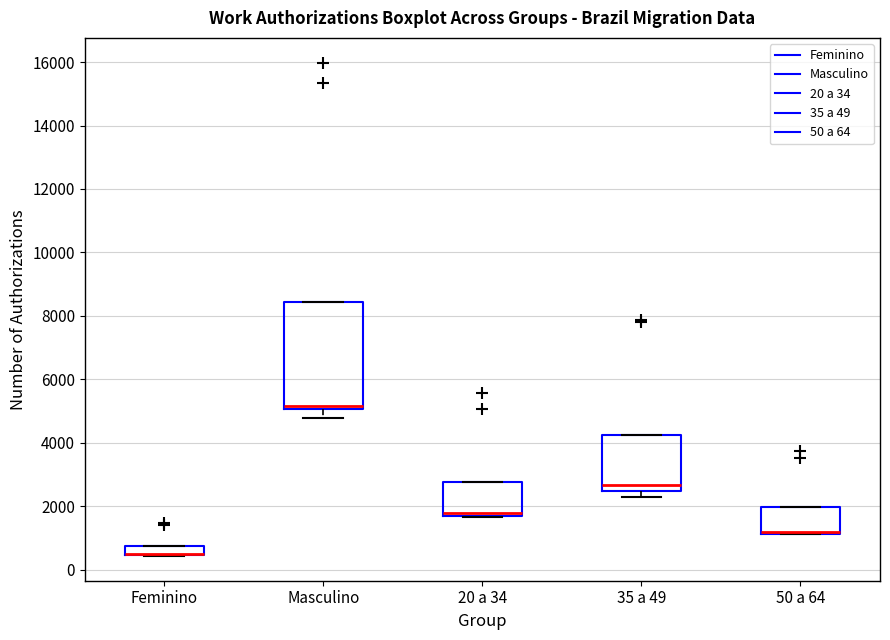

Comparing the boxes themselves (not the whiskers), which one is the tallest?

Masculino